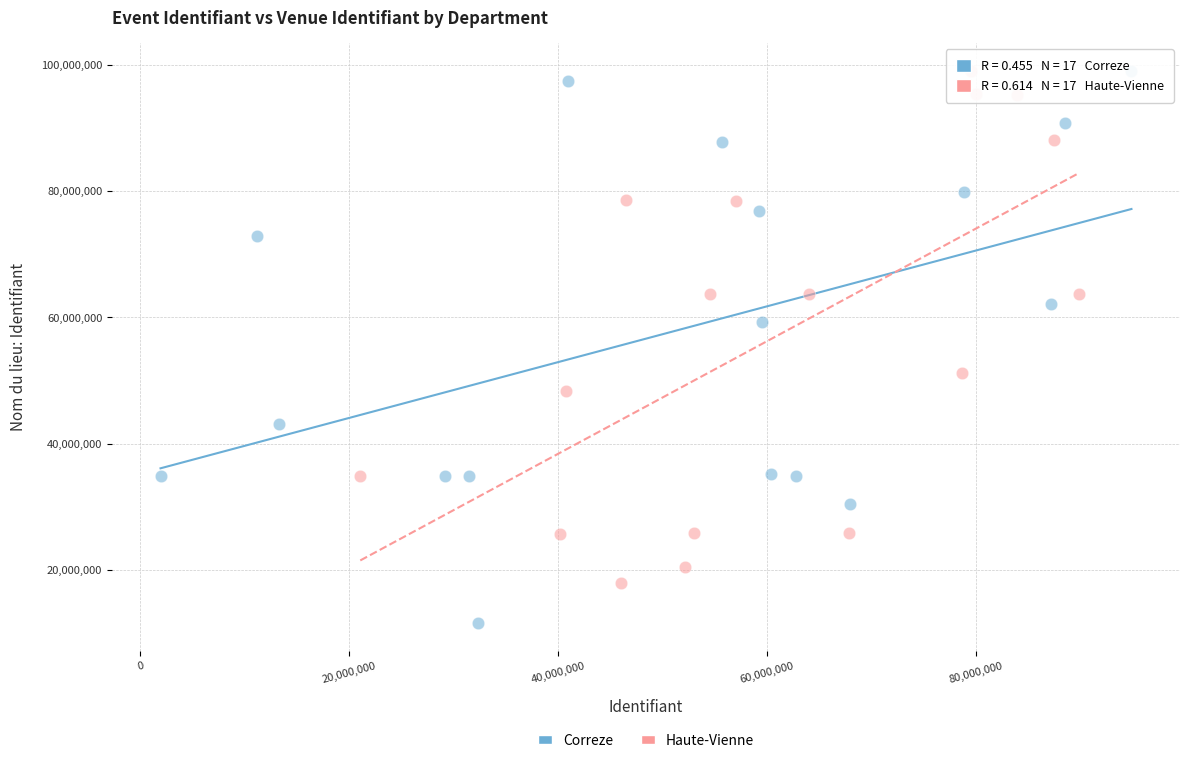

What are all the series names shown in the legend?

Correze, Haute-Vienne